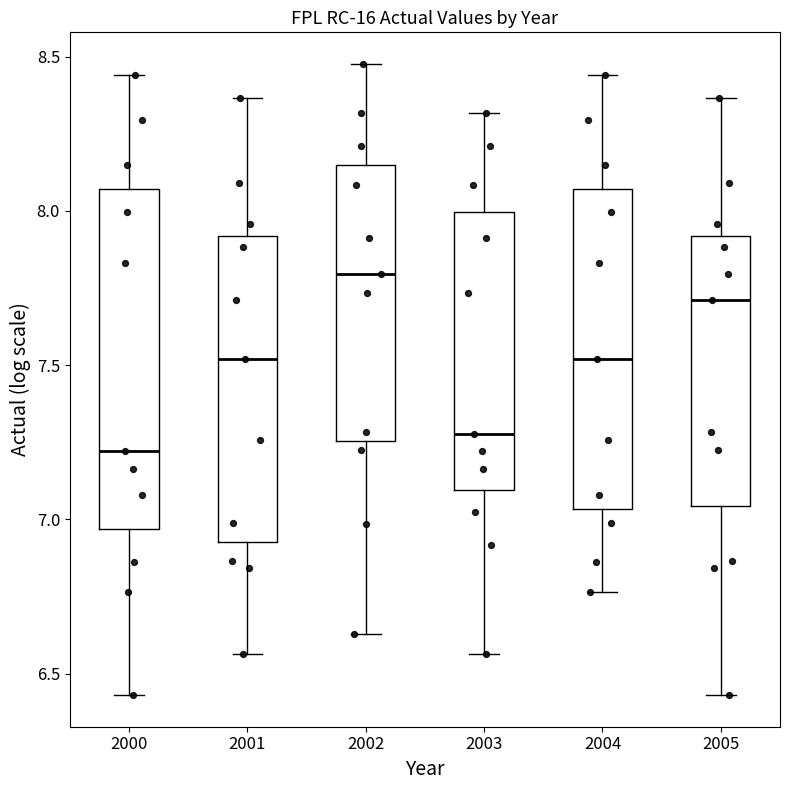

Which box has the highest median line?

2002